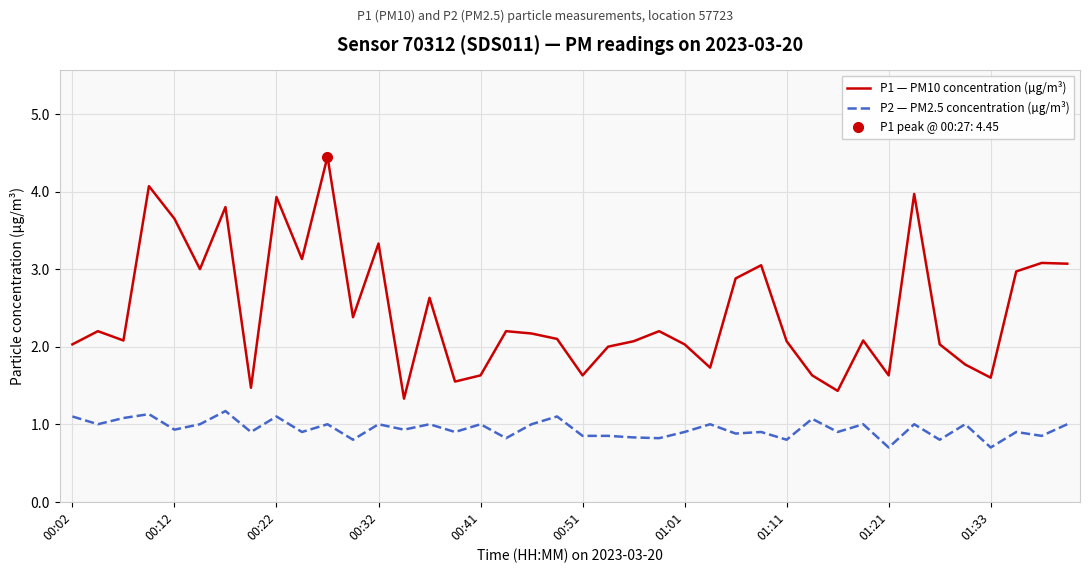

True or false: P1 — PM10 concentration (µg/m³) and P2 — PM2.5 concentration (µg/m³) intersect in this chart.

False